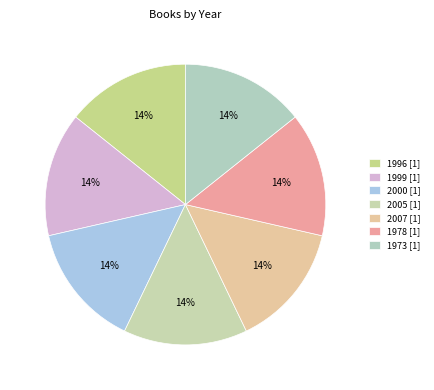

Count the number of slices in the pie.

7